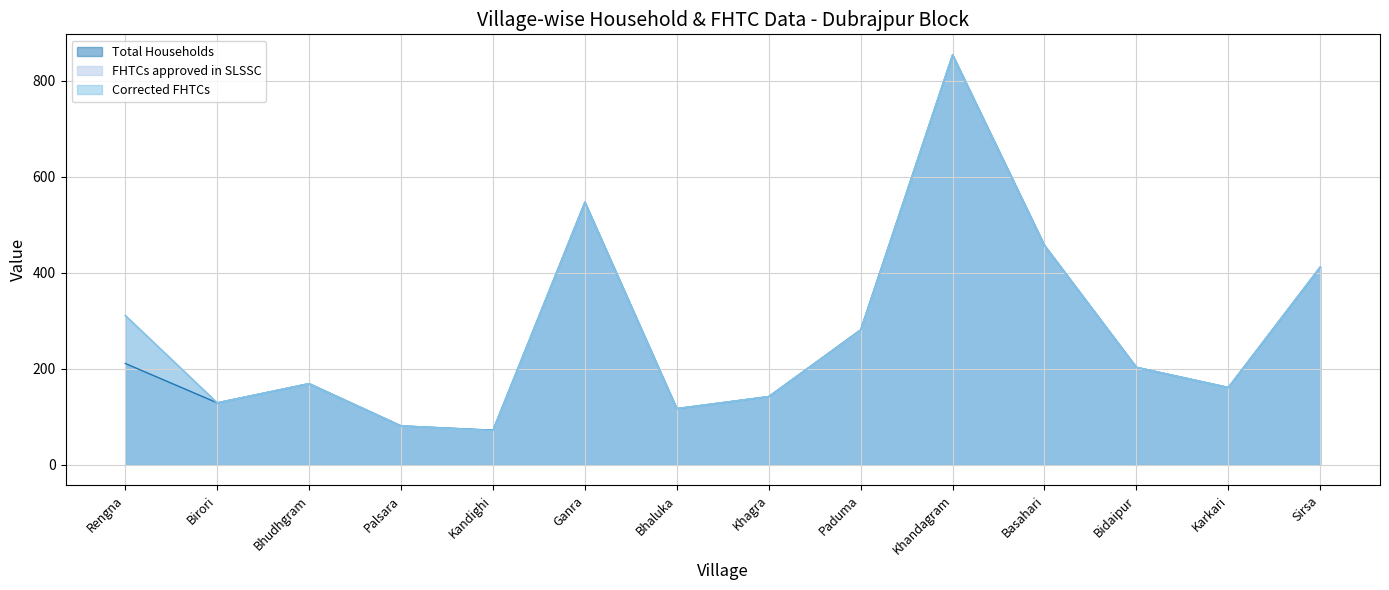

Is the value of Total Households at Palsara greater than the value of Corrected FHTCs at Bhaluka?

No